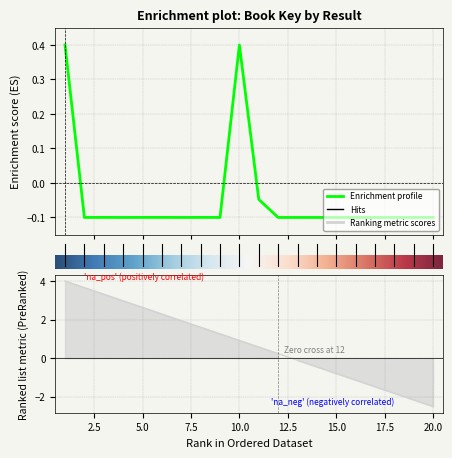

What is the sum of the values at 14 and 11?

-0.1